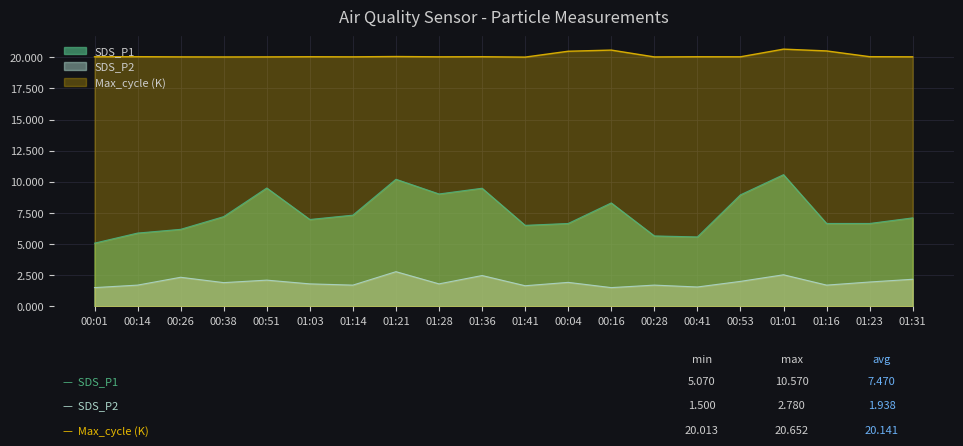

True or false: SDS_P2 and SDS_P1 cross at least once.

False